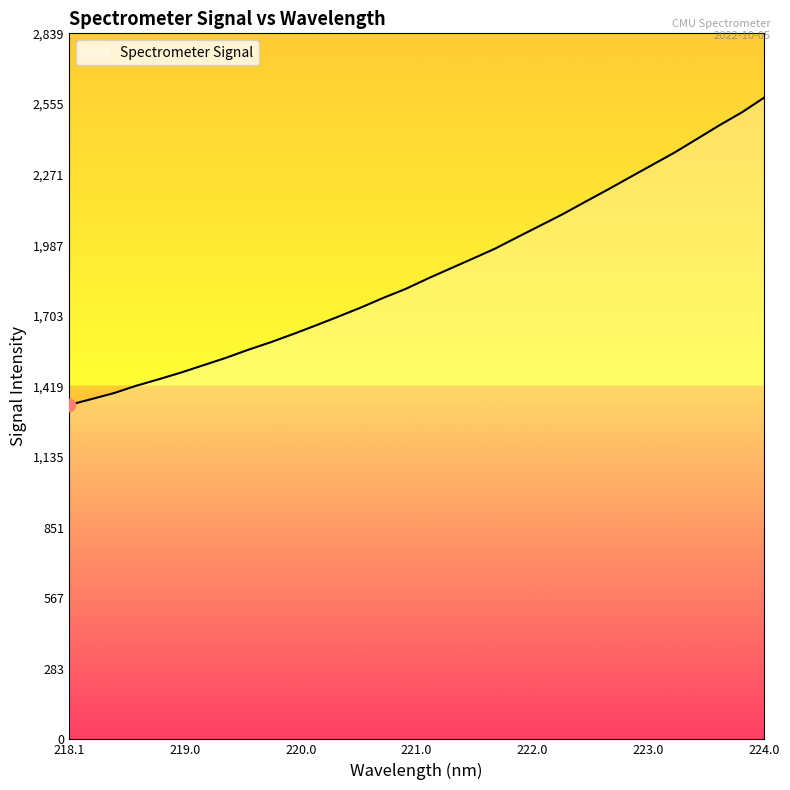

What is the difference between the maximum and minimum values?

1236.5